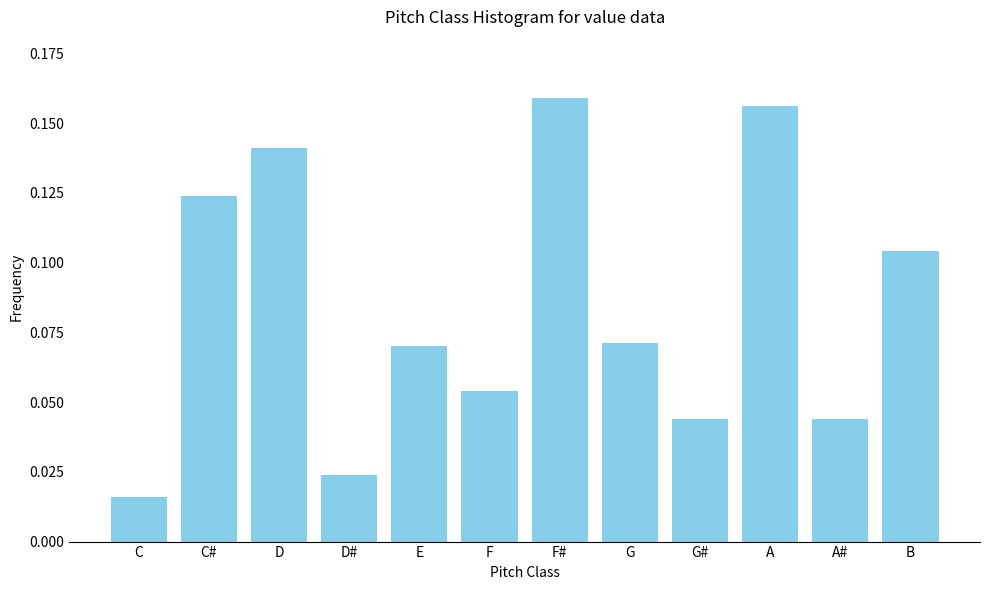

Is it true that the value at A is 0.3?

False